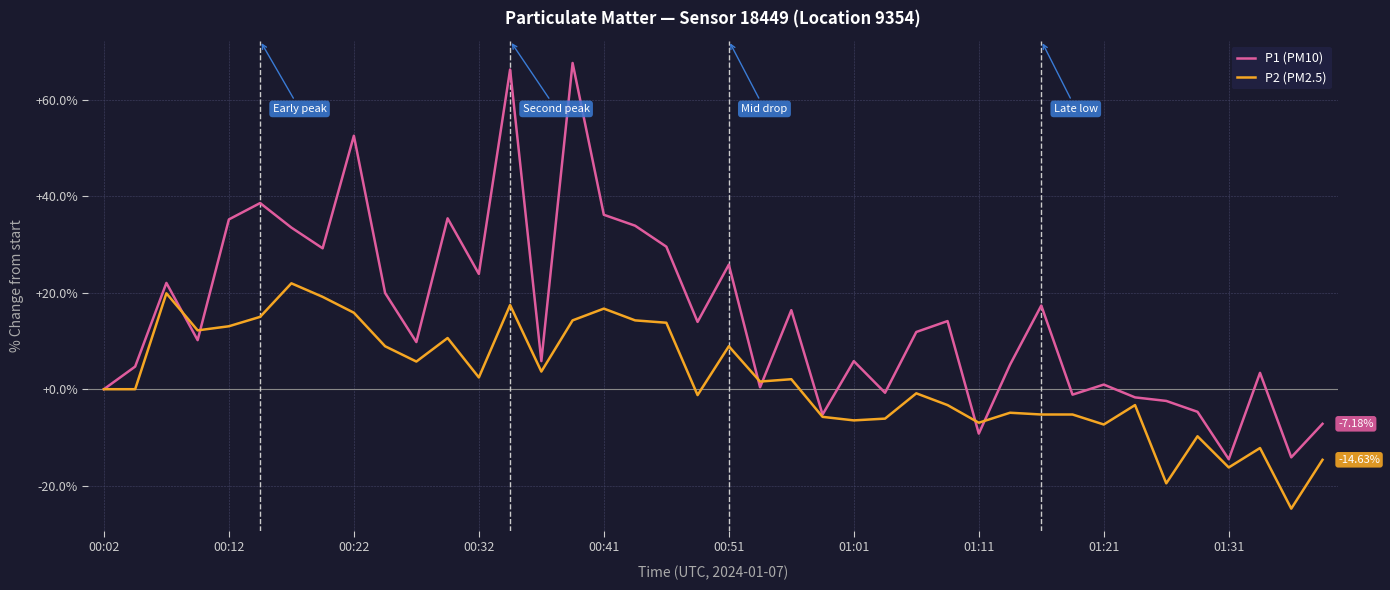

Which series has the largest range (max minus min)?

P1 (PM10)